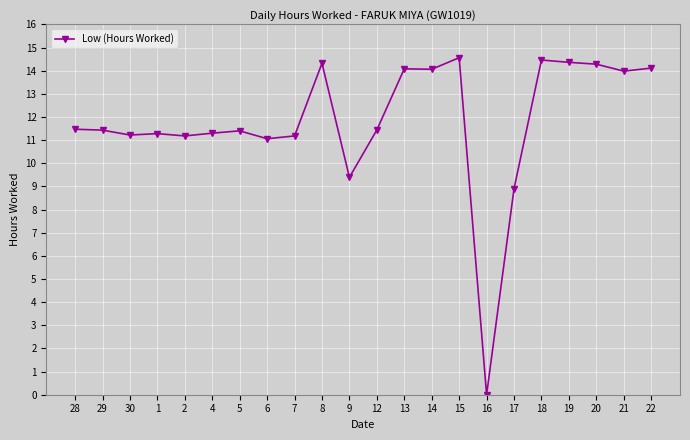

True or false: the data has more than 0 interior local peaks.

True